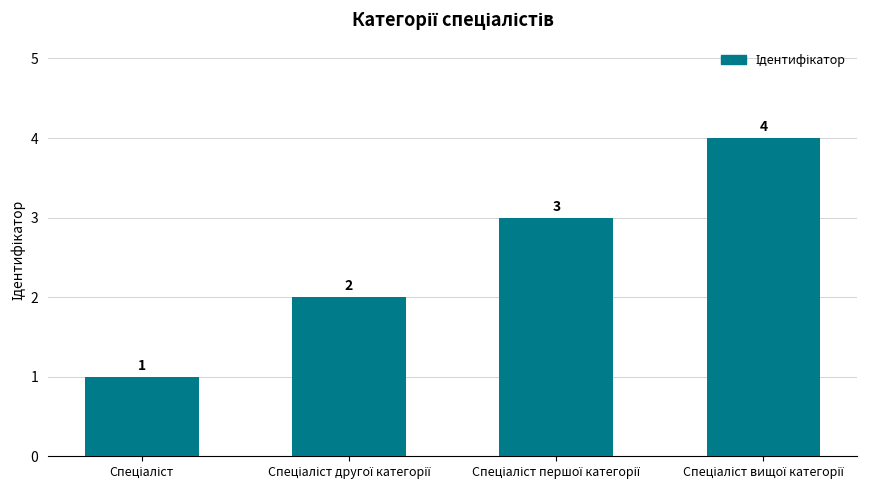

How many values are between 2 and 4?

3